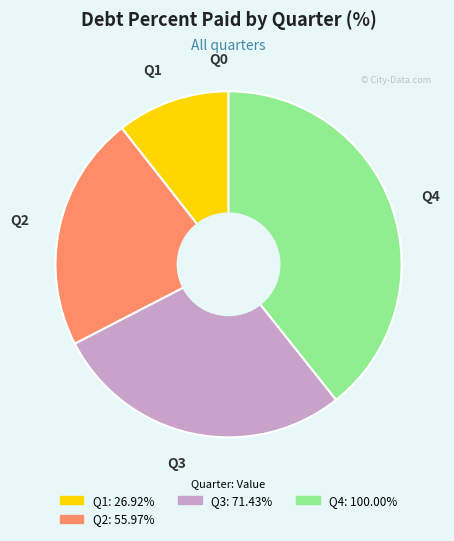

Does any single category account for the majority?

No